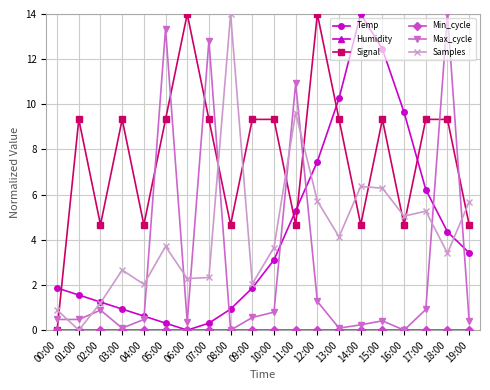

Does the chart have visible grid lines?

Yes